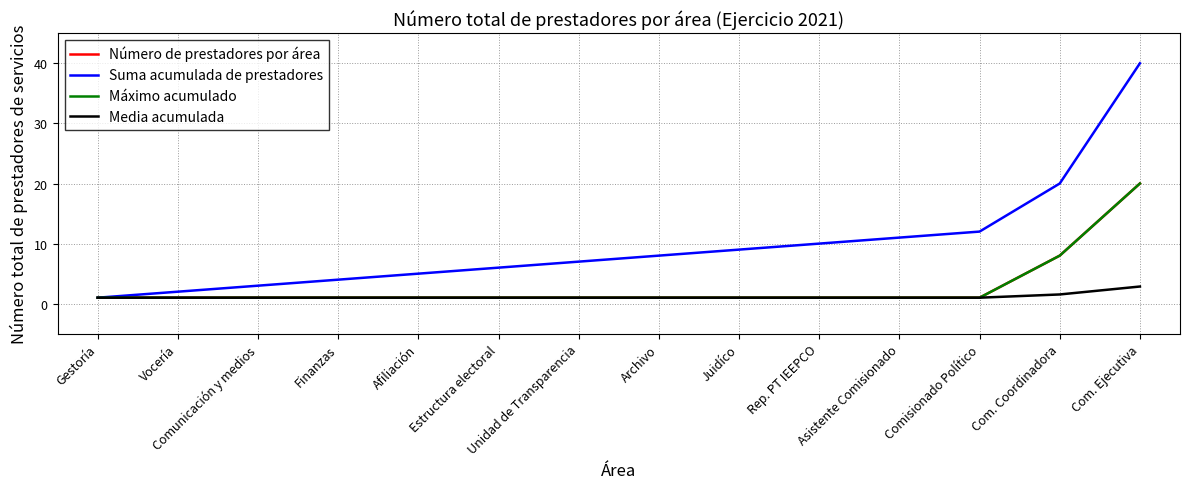

Does the chart display data point markers on the line(s)?

No